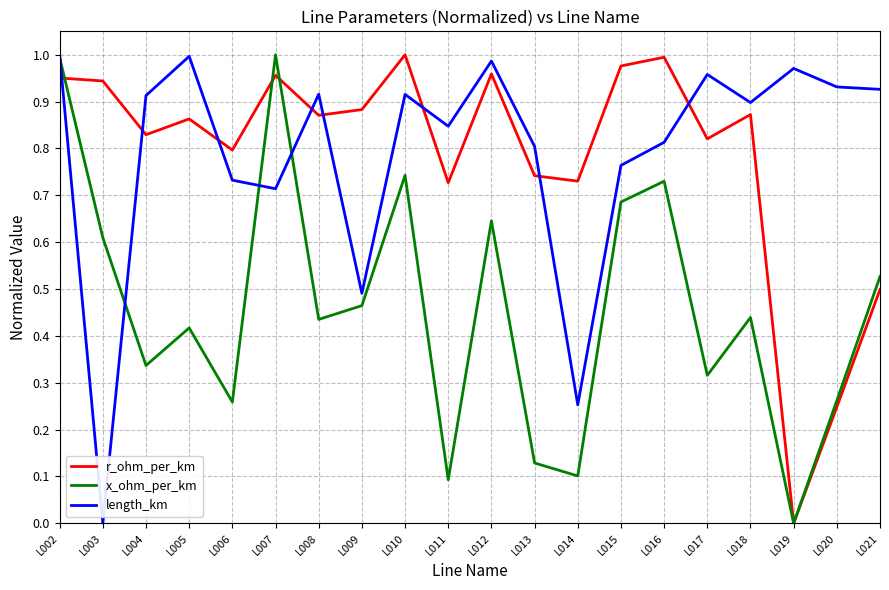

In r_ohm_per_km, how many points are higher than both neighbors (excluding endpoints)?

6